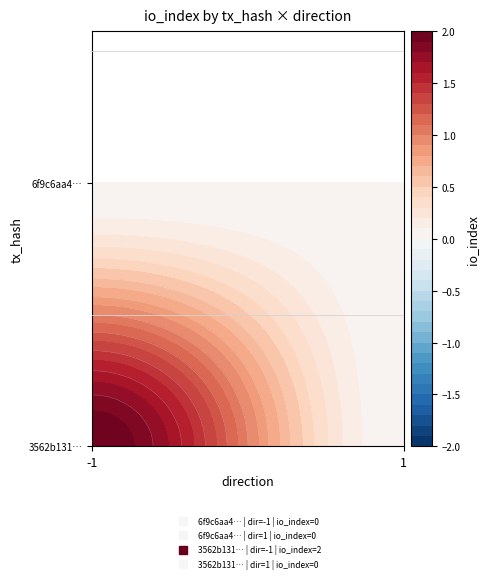

What is the difference between the highest and lowest values at io_index?

2